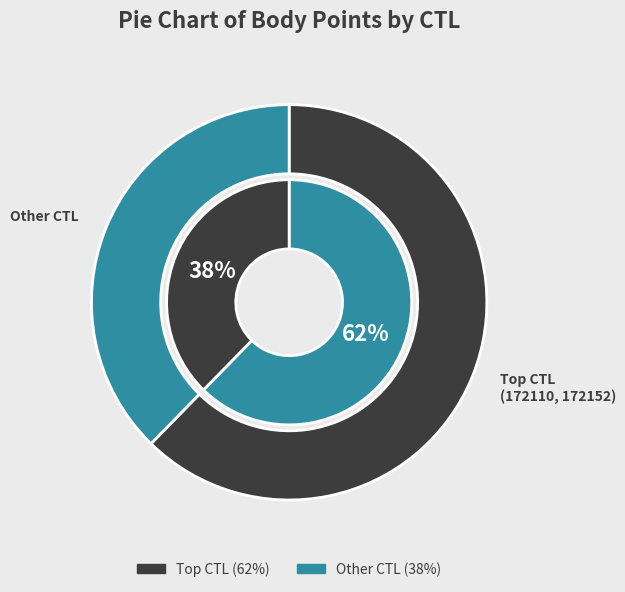

Is it true that 172119 is 10% of the pie?

False